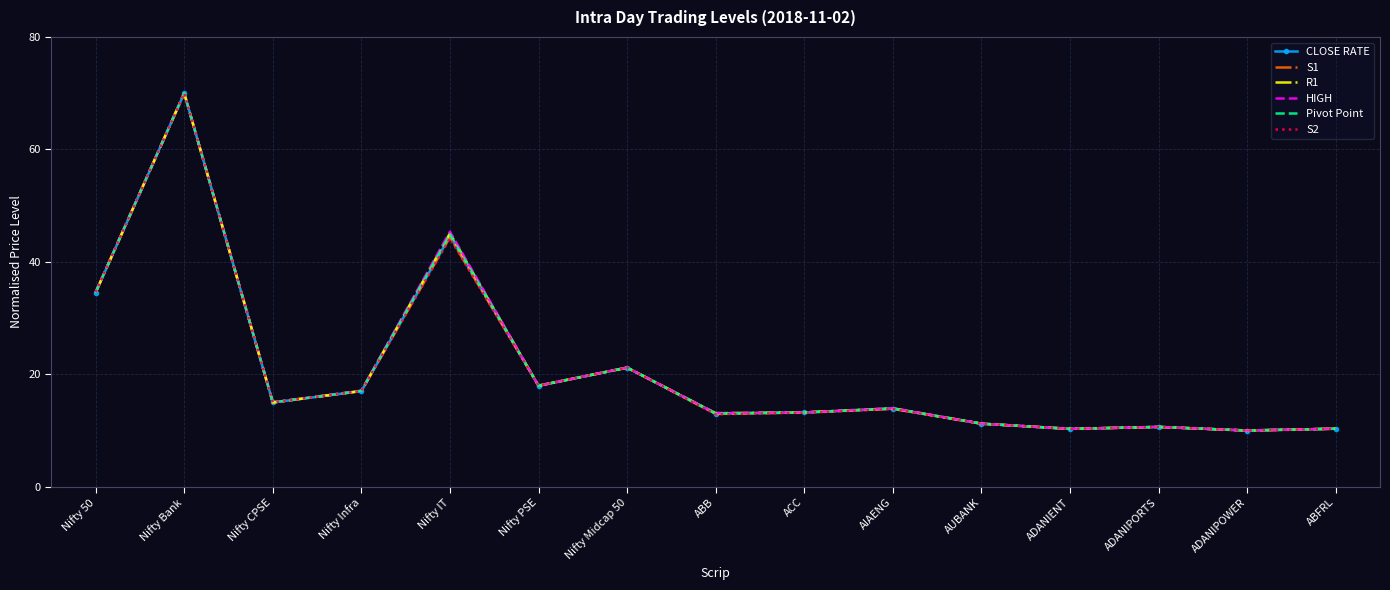

Reading right to left, what are all the values shown in this chart?

CLOSE RATE: ABFRL=10.3	ADANIPOWER=10.0	ADANIPORTS=10.6	ADANIENT=10.3	AUBANK=11.2	AIAENG=13.9	ACC=13.2	ABB=13.0	Nifty Midcap 50=21.2	Nifty PSE=18.0	Nifty IT=44.6	Nifty Infra=17.0	Nifty CPSE=15.0	Nifty Bank=70.0	Nifty 50=34.5
S1: ABFRL=10.3	ADANIPOWER=10.0	ADANIPORTS=10.6	ADANIENT=10.3	AUBANK=11.2	AIAENG=13.9	ACC=13.2	ABB=12.9	Nifty Midcap 50=21.2	Nifty PSE=18.0	Nifty IT=44.4	Nifty Infra=17.0	Nifty CPSE=15.0	Nifty Bank=70.0	Nifty 50=34.6
R1: ABFRL=10.3	ADANIPOWER=10.0	ADANIPORTS=10.6	ADANIENT=10.3	AUBANK=11.2	AIAENG=13.9	ACC=13.2	ABB=13.1	Nifty Midcap 50=21.2	Nifty PSE=18.0	Nifty IT=45.1	Nifty Infra=17.0	Nifty CPSE=15.0	Nifty Bank=70.0	Nifty 50=34.5
HIGH: ABFRL=10.3	ADANIPOWER=10.0	ADANIPORTS=10.7	ADANIENT=10.3	AUBANK=11.2	AIAENG=14.0	ACC=13.2	ABB=13.1	Nifty Midcap 50=21.2	Nifty PSE=18.0	Nifty IT=45.4	Nifty Infra=17.1	Nifty CPSE=15.0	Nifty Bank=70.0	Nifty 50=34.6
Pivot Point: ABFRL=10.3	ADANIPOWER=10.0	ADANIPORTS=10.6	ADANIENT=10.3	AUBANK=11.2	AIAENG=13.9	ACC=13.2	ABB=13.0	Nifty Midcap 50=21.2	Nifty PSE=18.0	Nifty IT=44.9	Nifty Infra=17.1	Nifty CPSE=15.0	Nifty Bank=70.0	Nifty 50=34.6
S2: ABFRL=10.3	ADANIPOWER=10.0	ADANIPORTS=10.6	ADANIENT=10.3	AUBANK=11.2	AIAENG=13.8	ACC=13.2	ABB=12.9	Nifty Midcap 50=21.2	Nifty PSE=18.0	Nifty IT=44.2	Nifty Infra=17.0	Nifty CPSE=15.0	Nifty Bank=70.0	Nifty 50=34.6